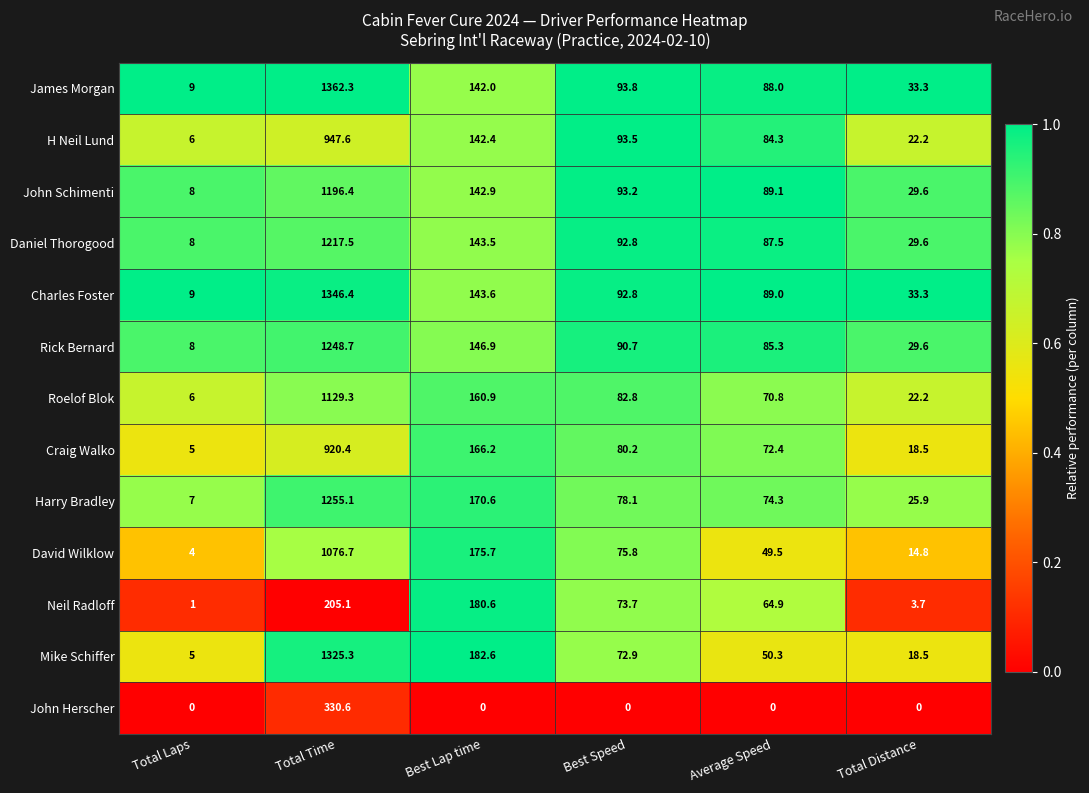

What is the difference between the maximum and second lowest values in the Craig Walko series?

901.9